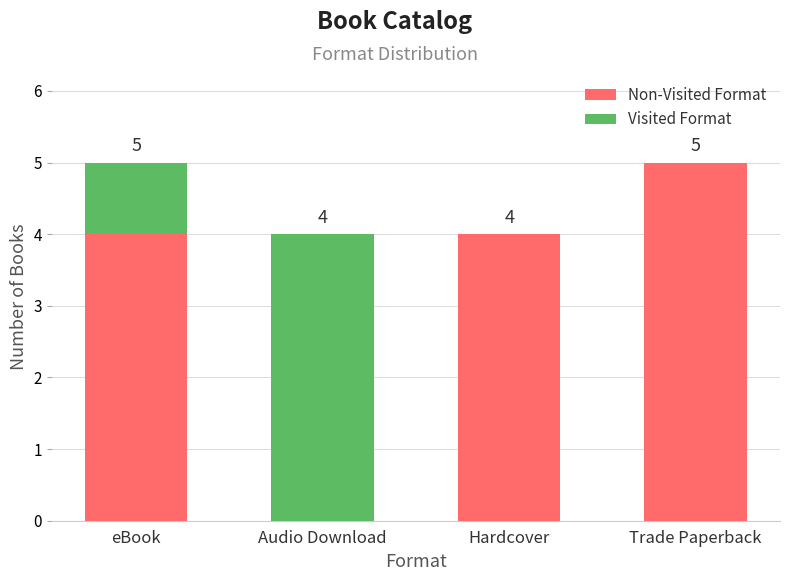

What is the total value across all series at Trade Paperback?

5